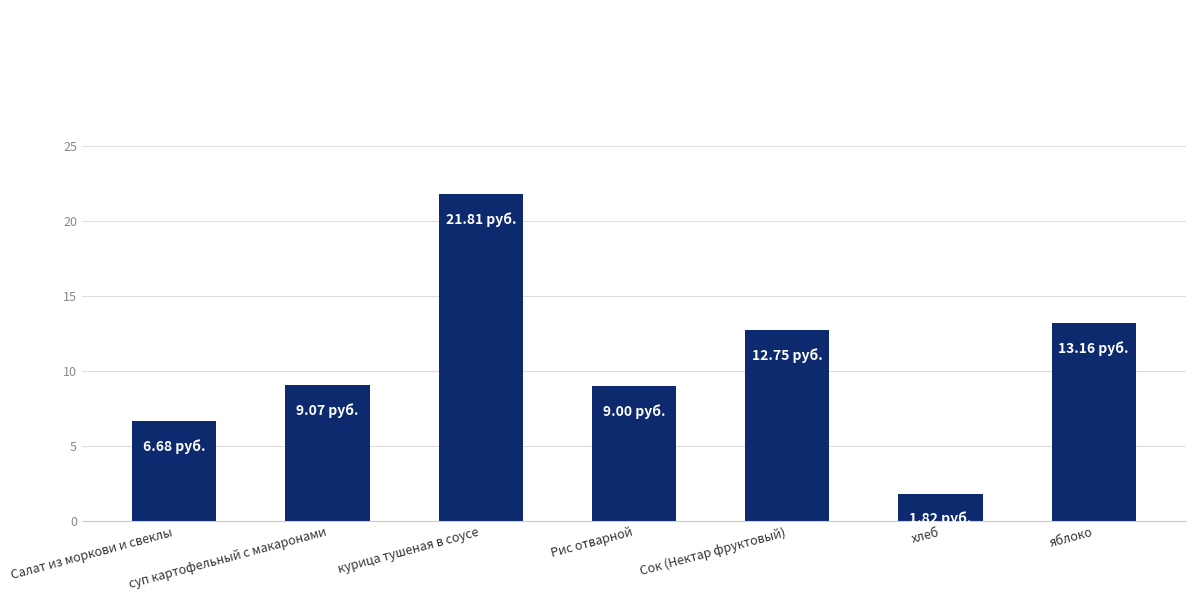

What is the difference between the values at Салат из моркови и свеклы and курица тушеная в соусе?

15.1